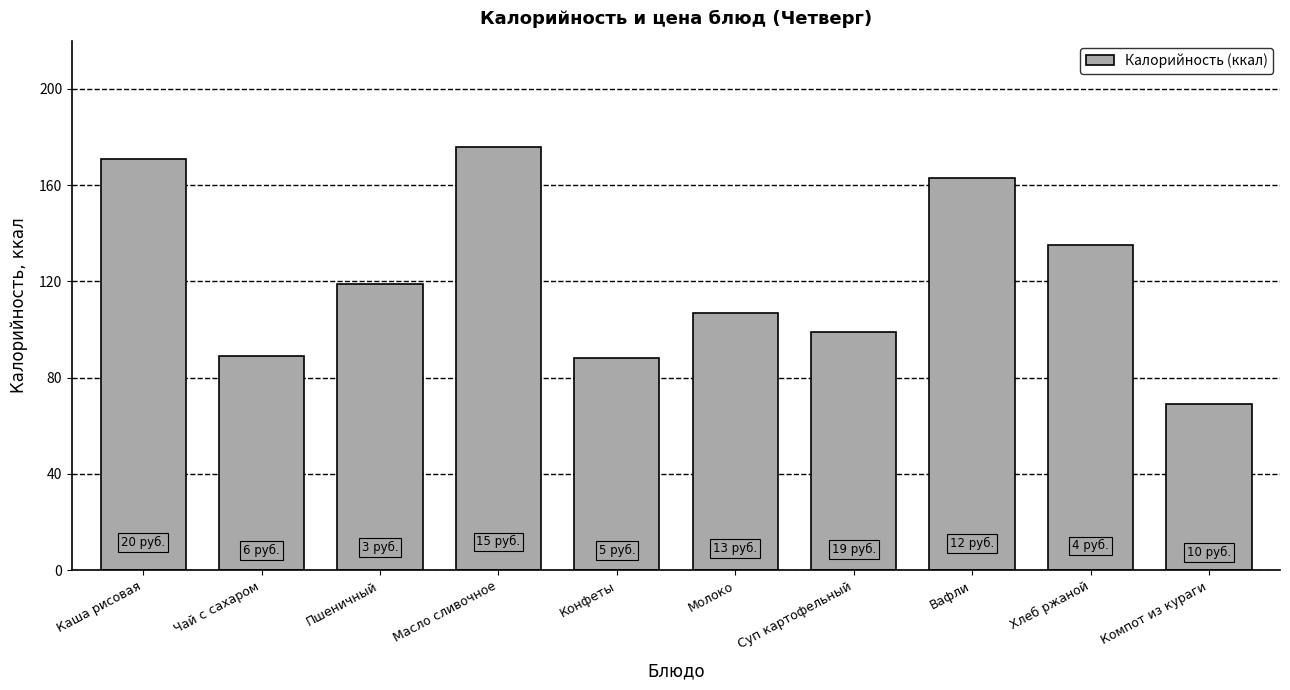

Where does the data first go above 119?

Каша рисовая